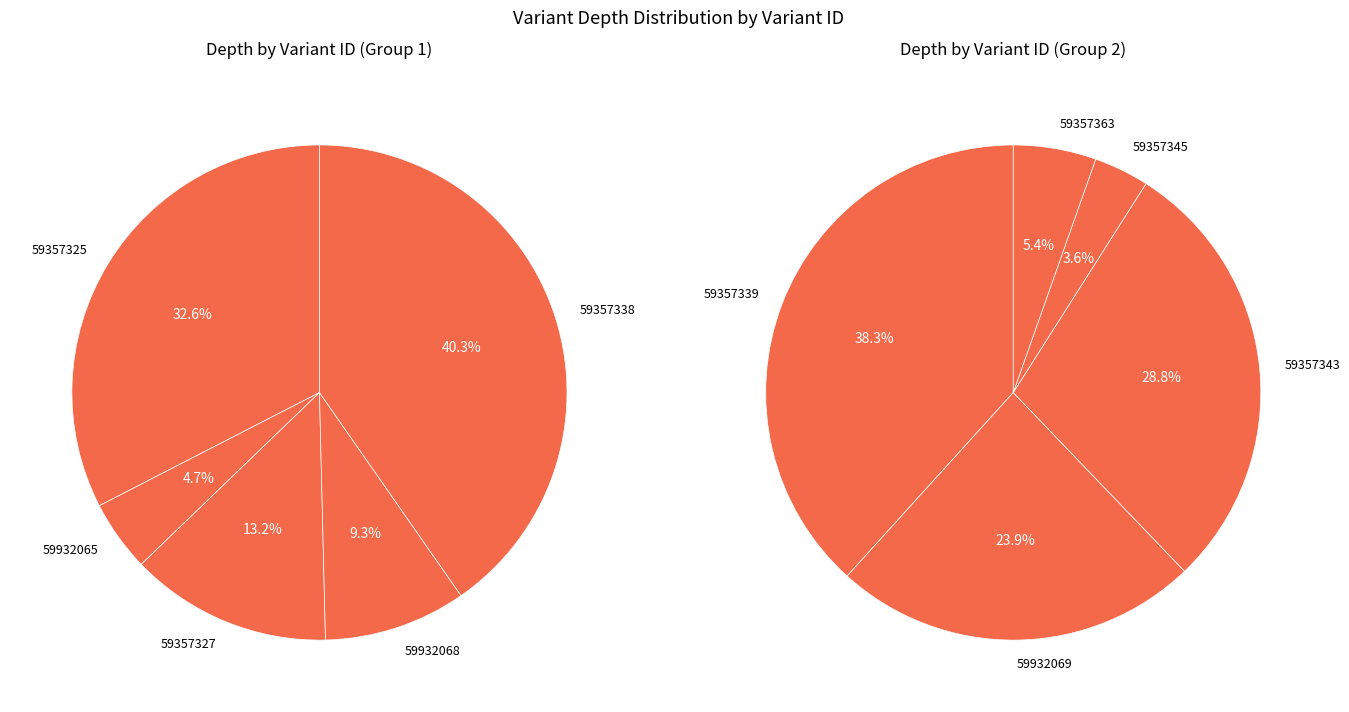

Do 59932065 and 59932068 together represent more than half of the pie?

No